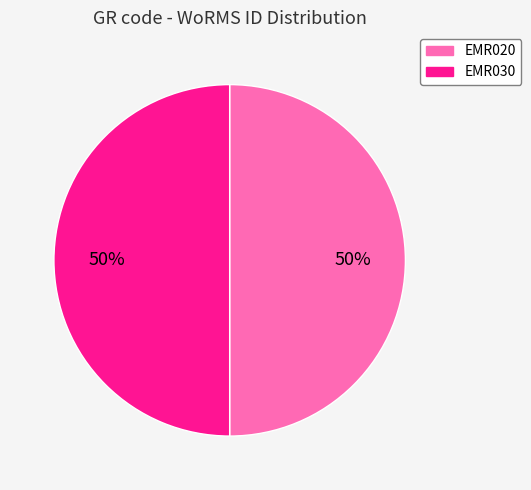

To the nearest percent, what percentage of the pie is EMR020?

50%